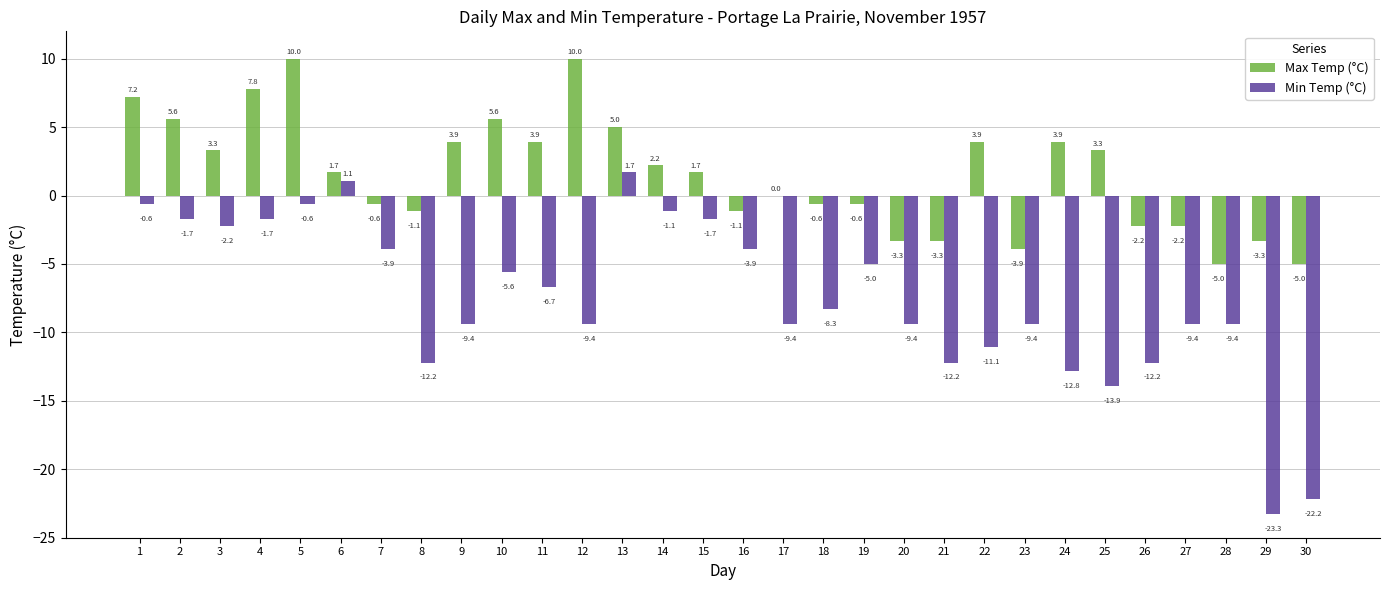

How many values in the Min Temp (°C) series exceed -8?

14